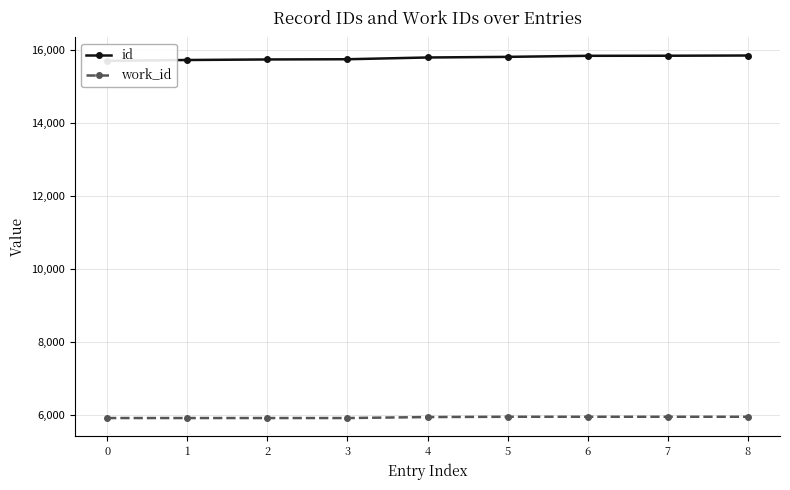

Where does the id series first go above 15800?

5